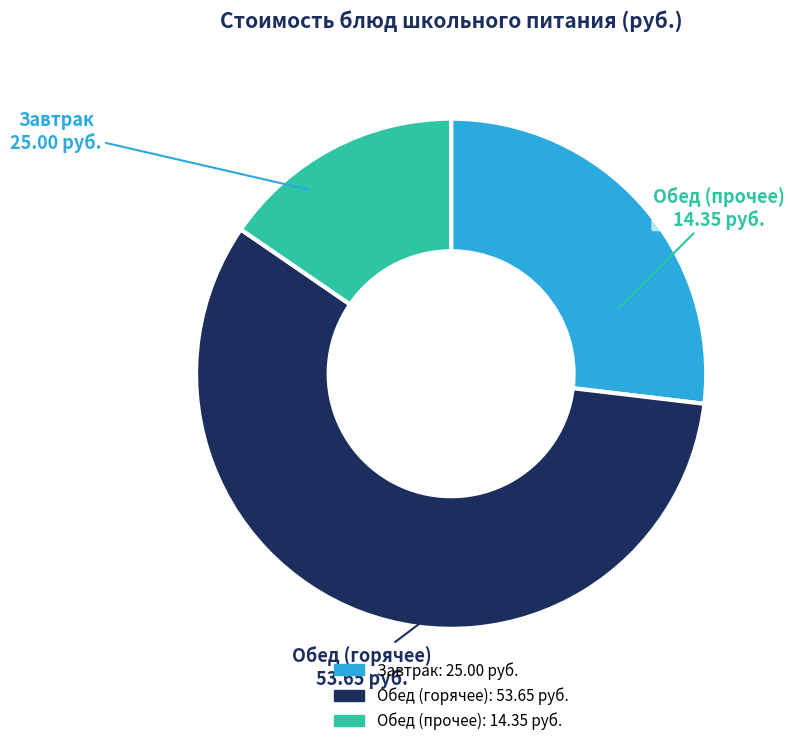

Is there any slice that represents more than half of the pie?

Yes